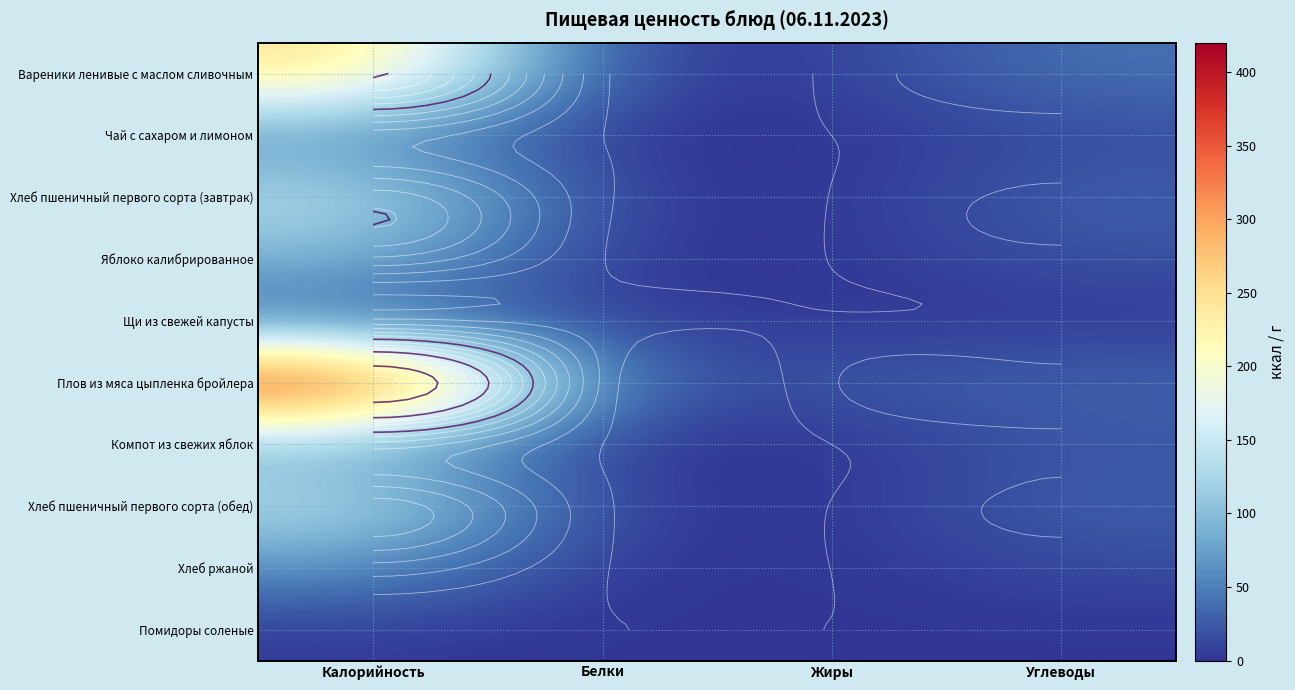

Which series has the widest spread of values?

Плов из мяса цыпленка бройлера